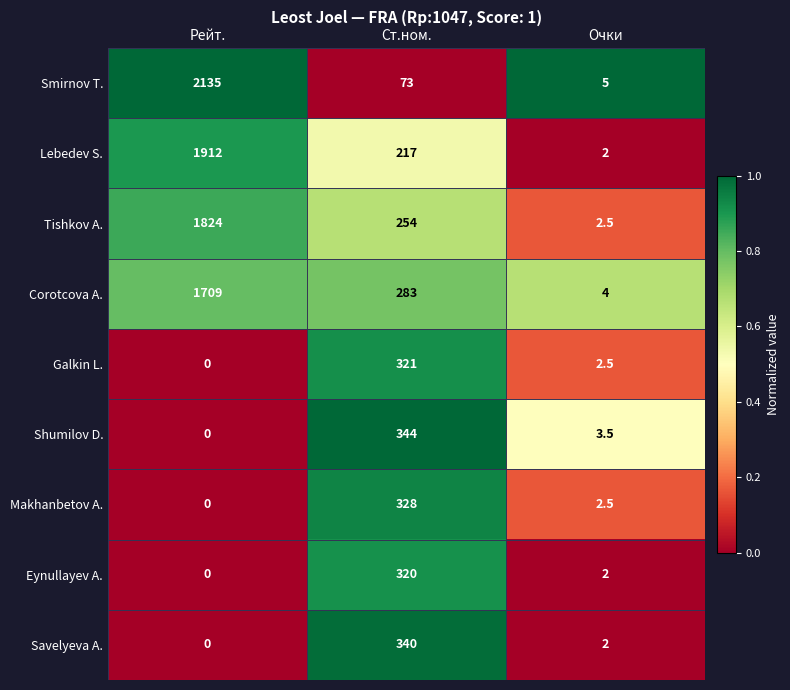

The value of Eynullayev A. at Ст.ном. is 135.5. True or false?

False